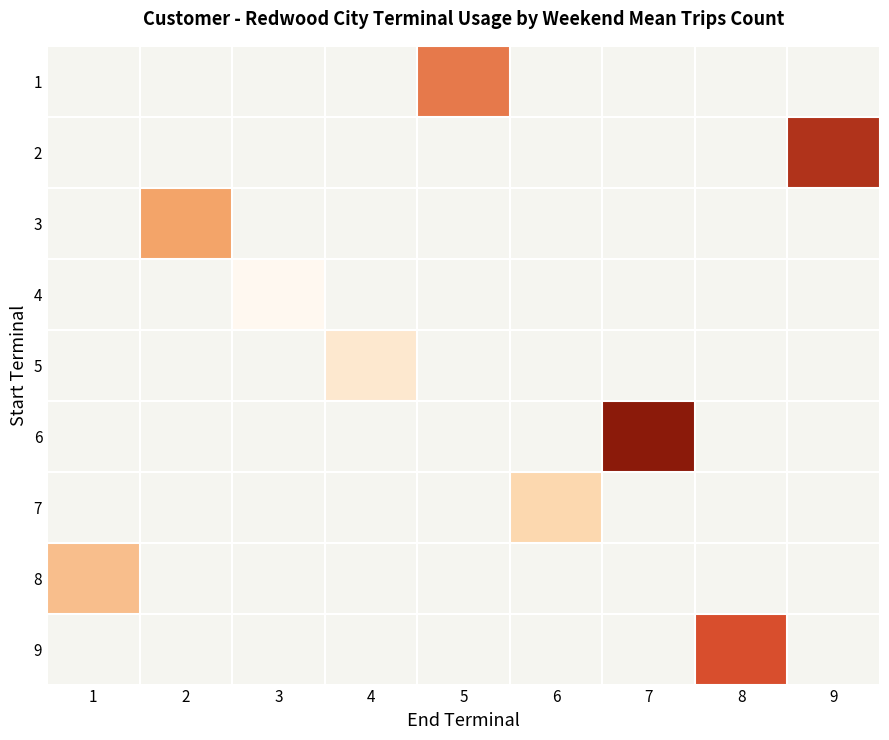

List the labels in order of 6 value, smallest first.

1, 2, 3, 4, 5, 6, 7, 8, 9